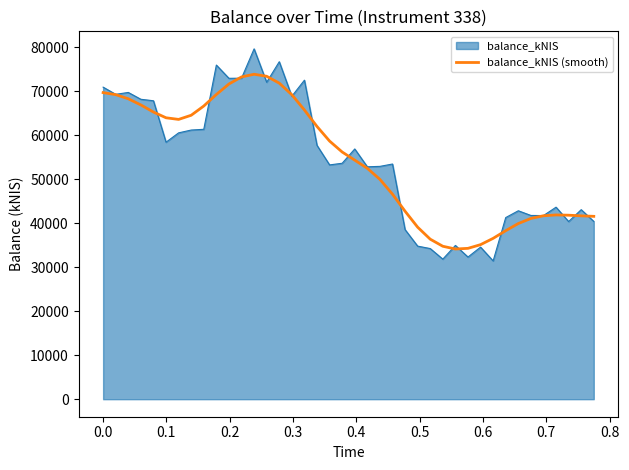

What is the minimum value shown in the chart?

31450.6